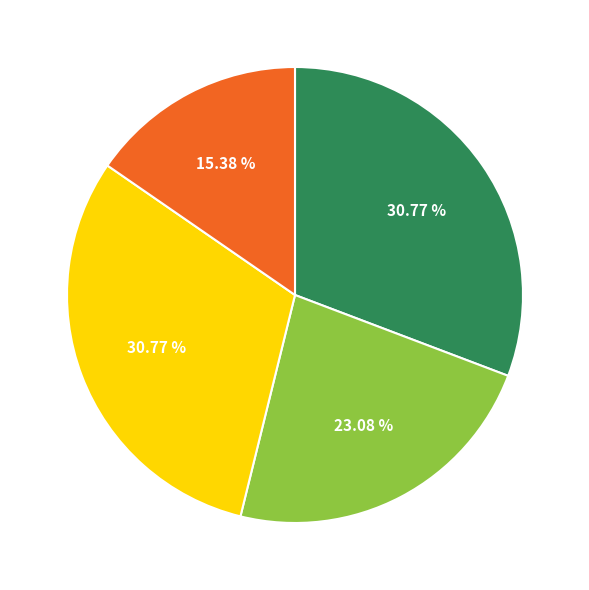

Does any single category account for the majority?

No